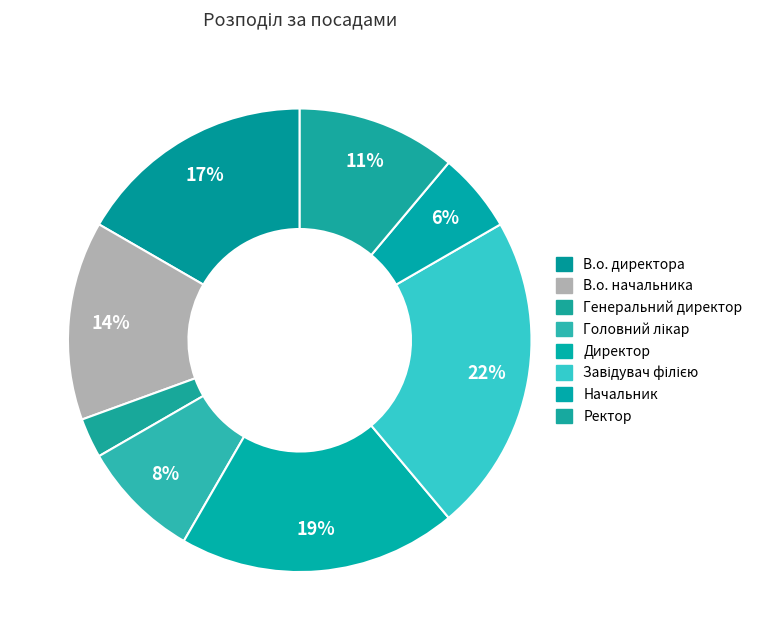

How many segments does this pie chart have?

8